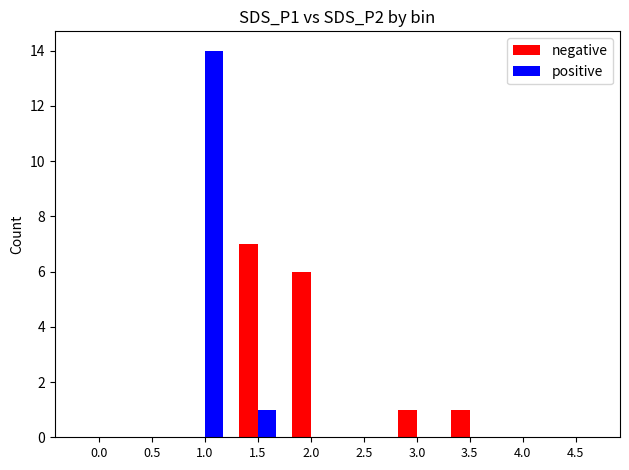

Reading left to right, what are all the values shown in this chart?

negative: 0	0	0	7	6	0	1	1	0	0
positive: 0	0	14	1	0	0	0	0	0	0